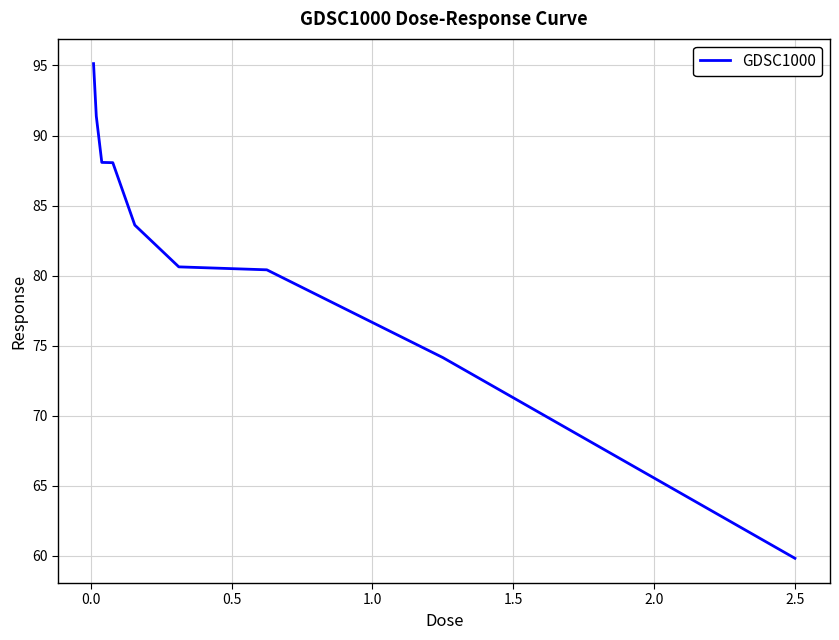

What is the greatest value displayed?

95.1